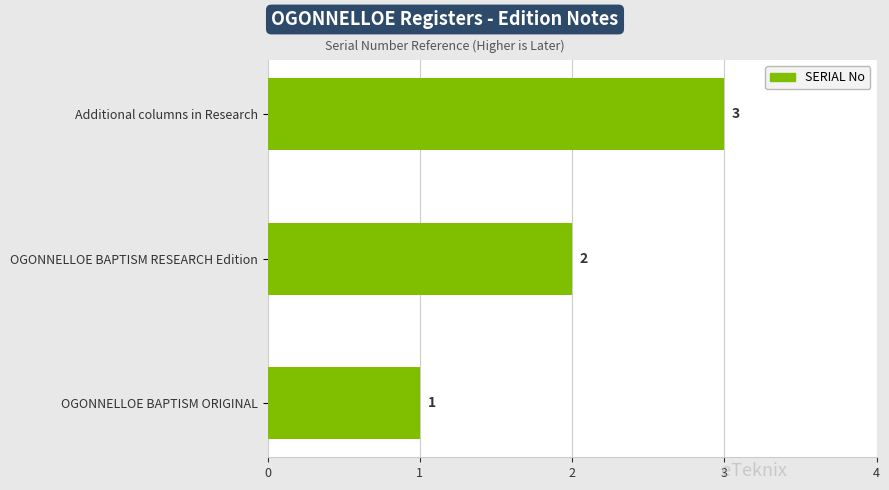

Which label corresponds to the largest value in the chart?

Additional columns in Research